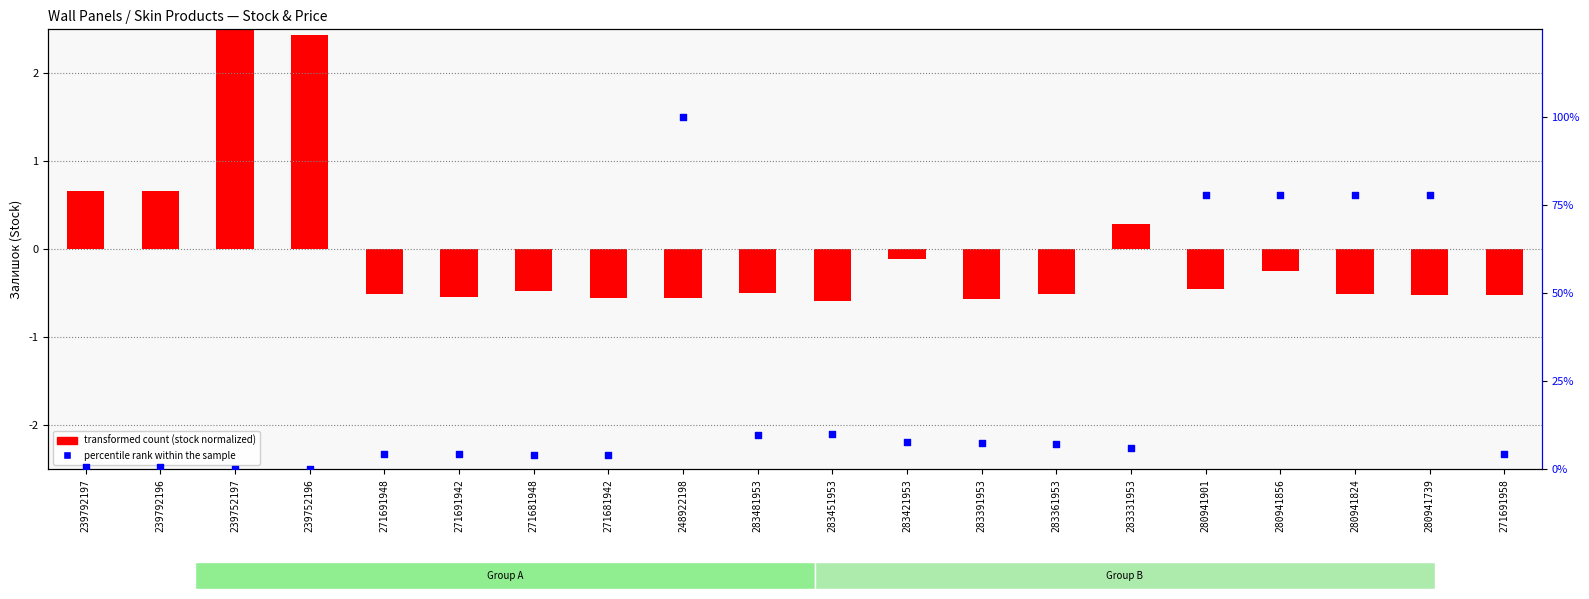

Which series contains the highest Y value?

percentile rank within the sample